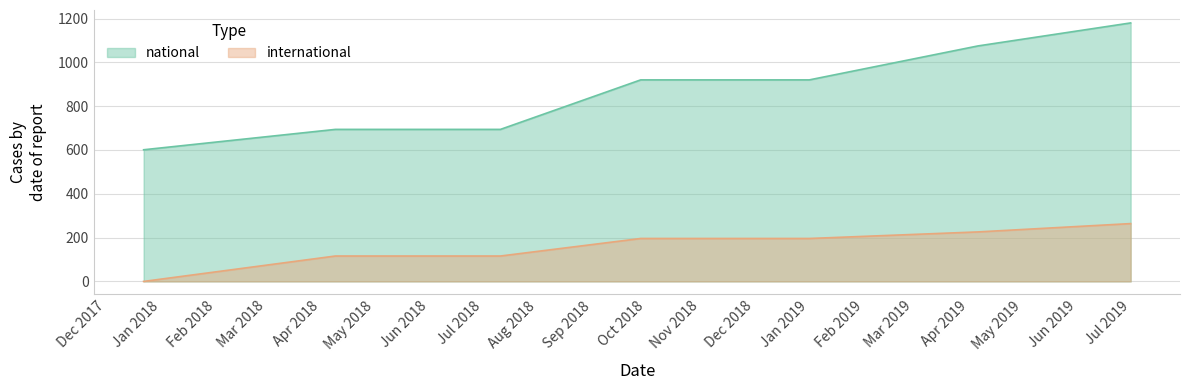

True or false: national and international intersect in this chart.

False